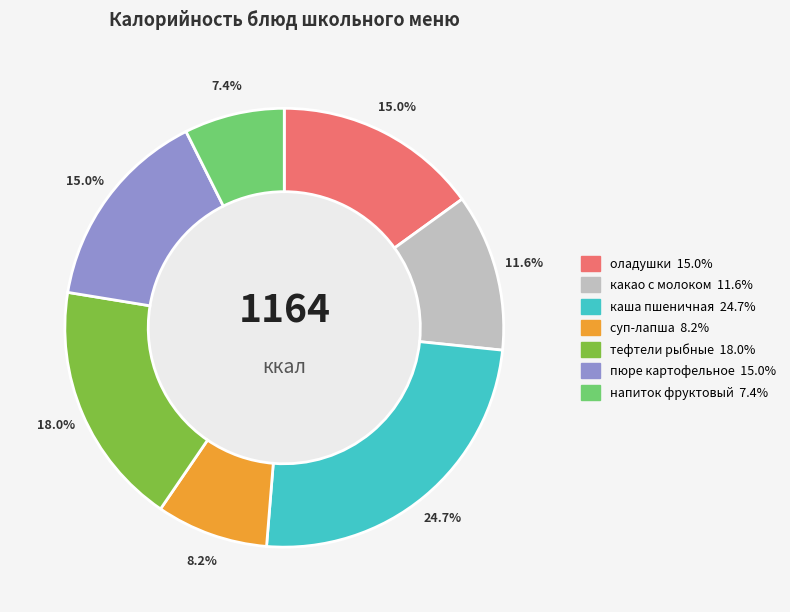

Is there a majority slice in this chart?

No